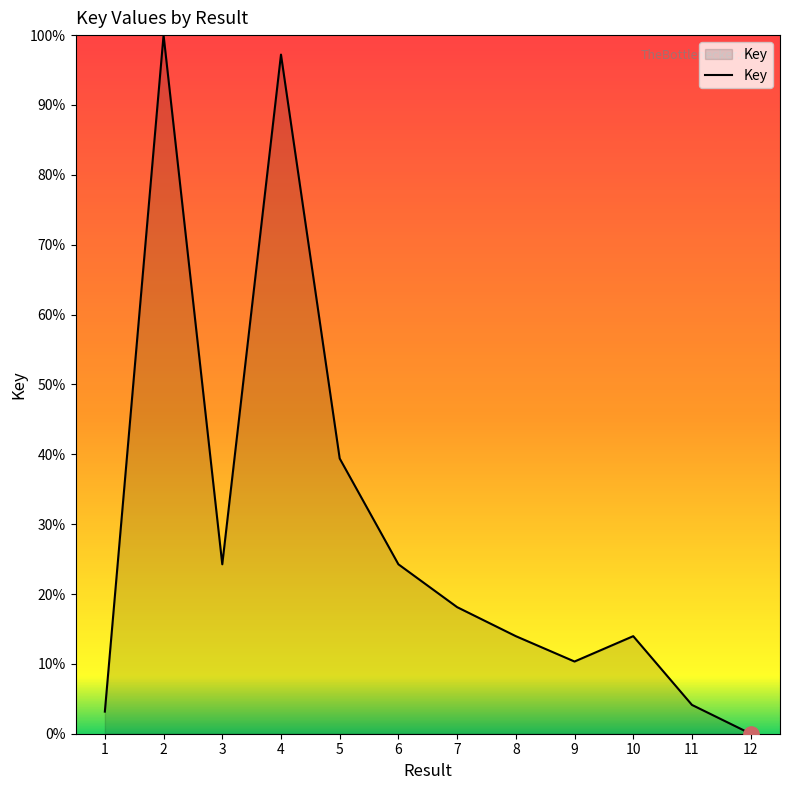

What is the change in value from 11 to 12?

-4.1